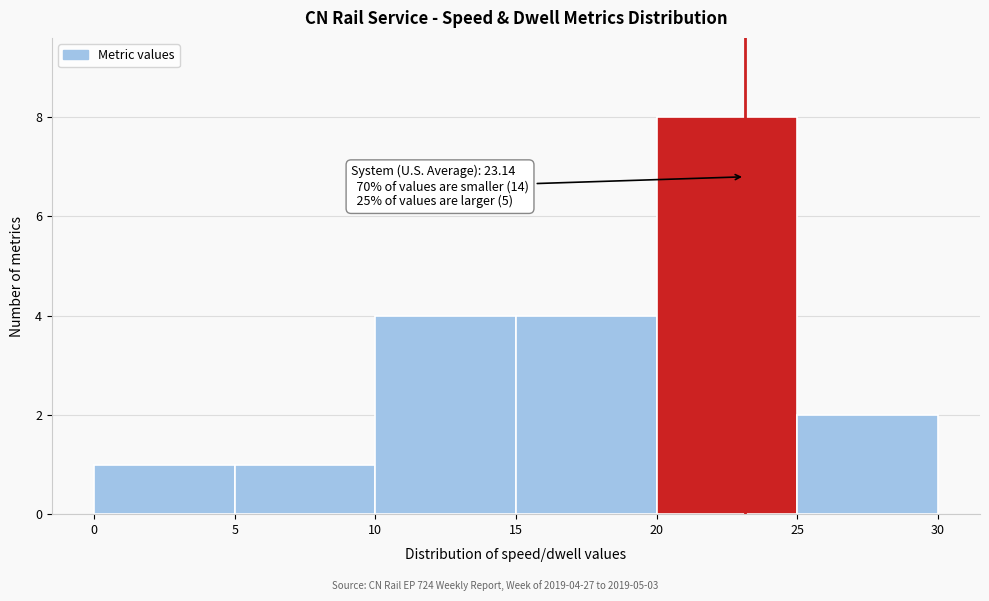

Over which range of the x-axis is the bar tallest?

20 to 25